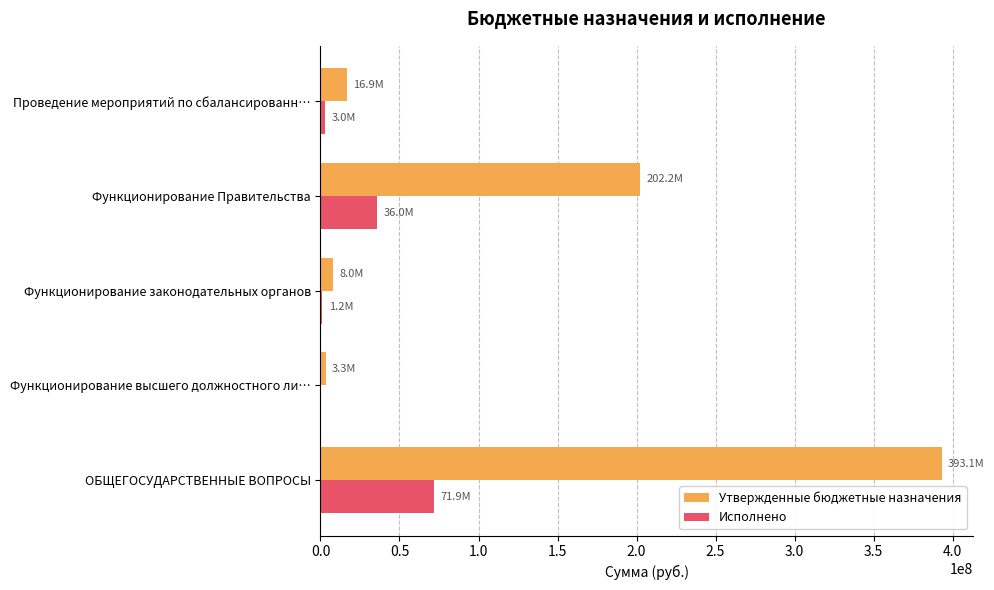

What is the sum of the Утвержденные бюджетные назначения values at ОБЩЕГОСУДАРСТВЕННЫЕ ВОПРОСЫ and Функционирование Правительства?

595226409.7